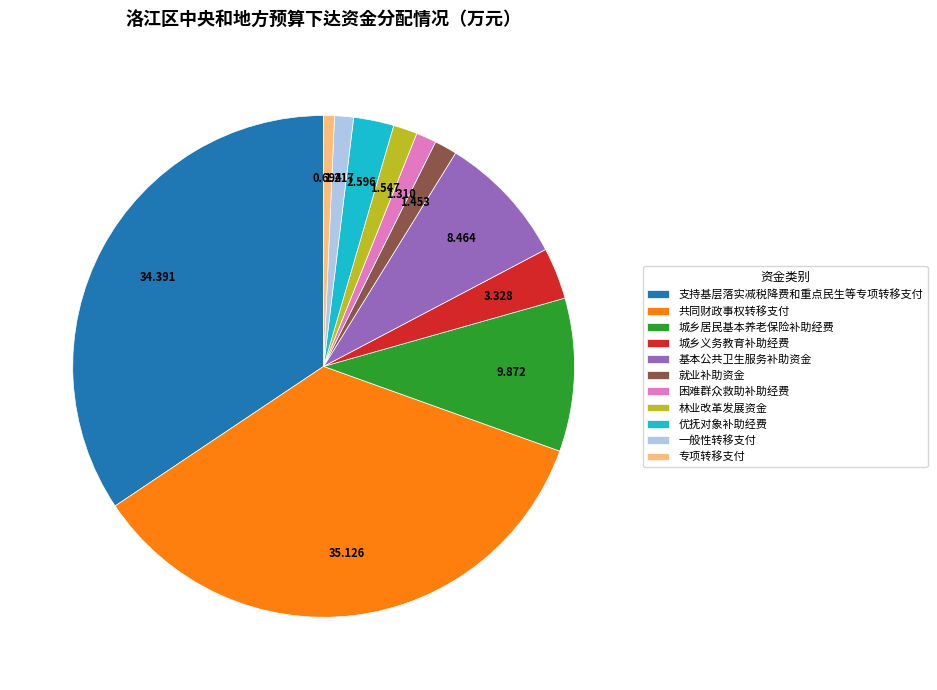

Count the number of slices in the pie.

11